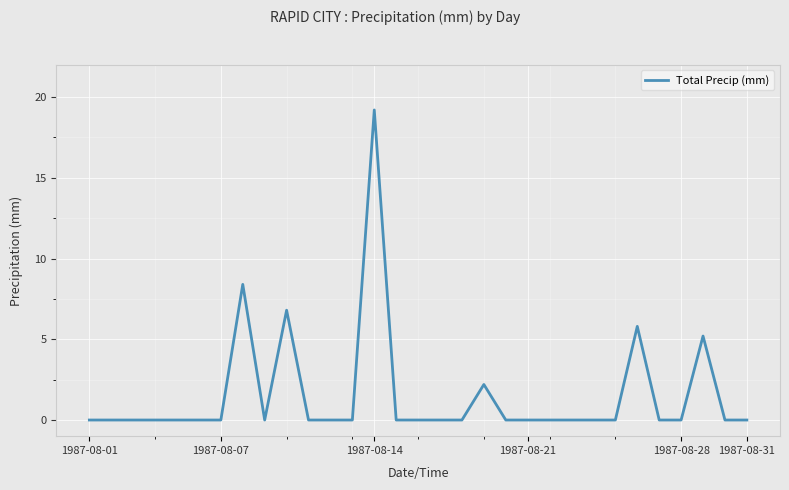

What is the greatest value displayed?

19.2